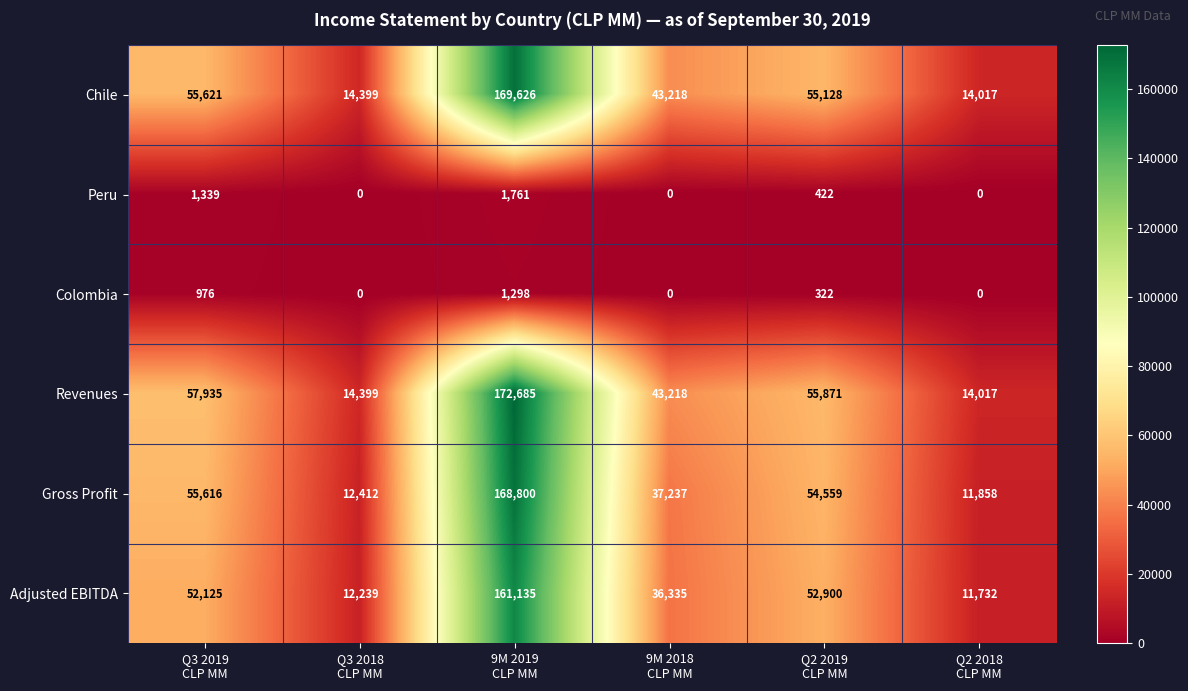

What is the maximum value for Adjusted EBITDA?

161135